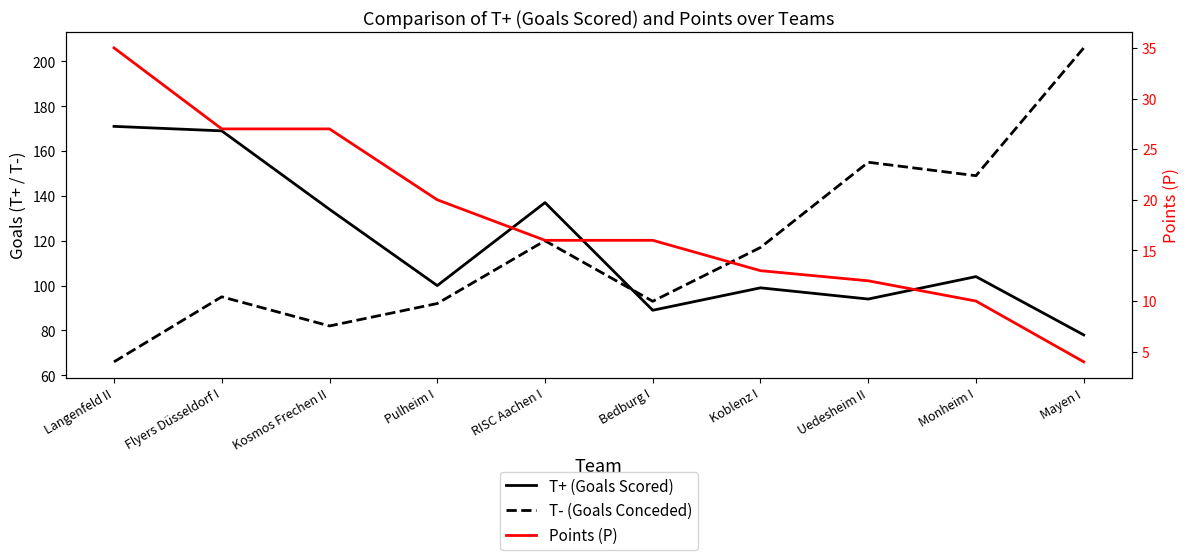

True or false: Points (P) and T+ (Goals Scored) cross at least once.

False